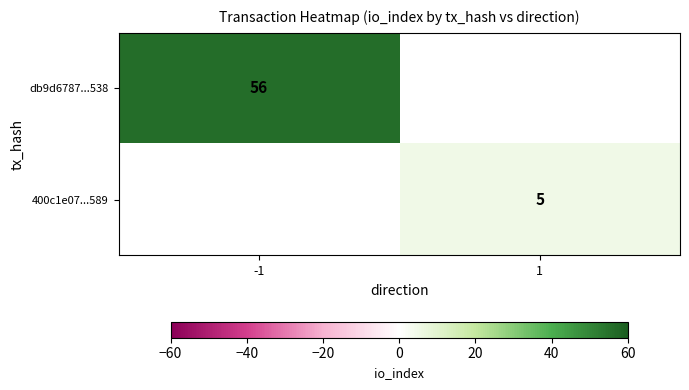

Is it true that db9d6787...538 equals 56 at -1?

True